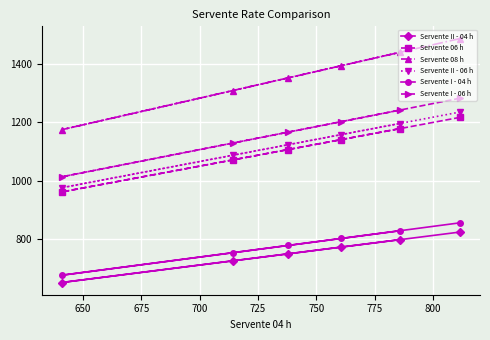

What is the minimum value for Servente I - 04 h?

675.4